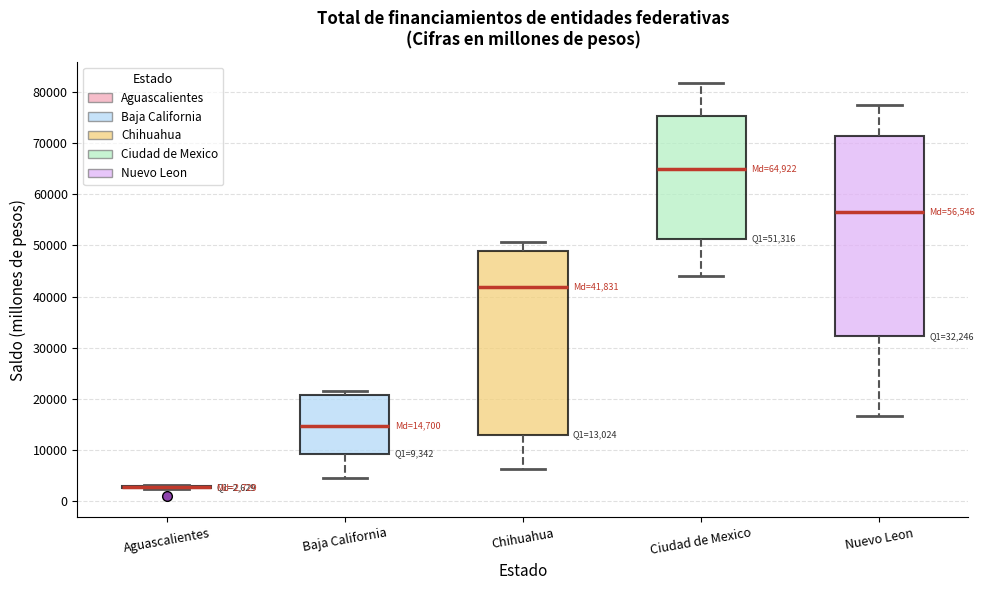

Which box is the tallest, from its lower edge to its upper edge?

Nuevo Leon